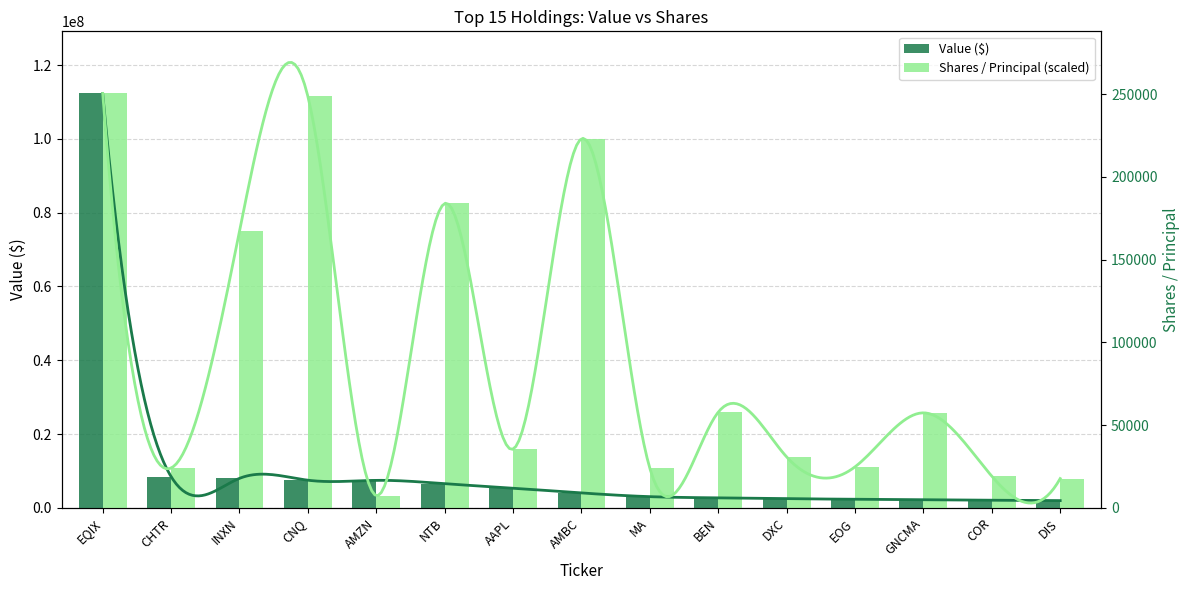

At which label does Value ($) reach its peak?

EQIX